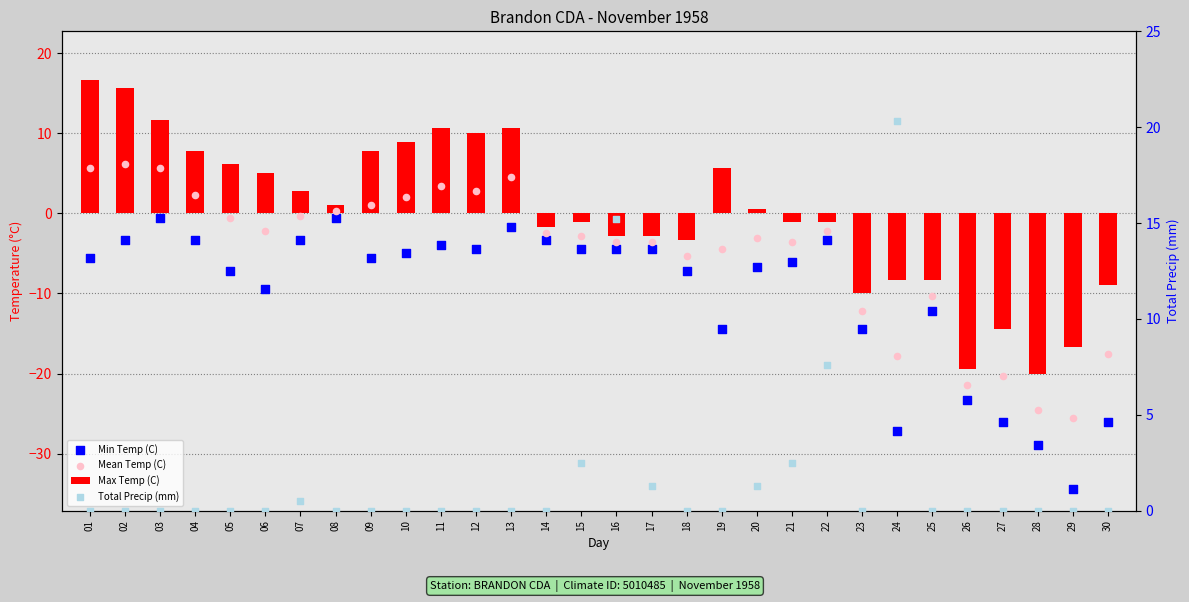

Which series reaches the minimum Y coordinate?

Min Temp (C)